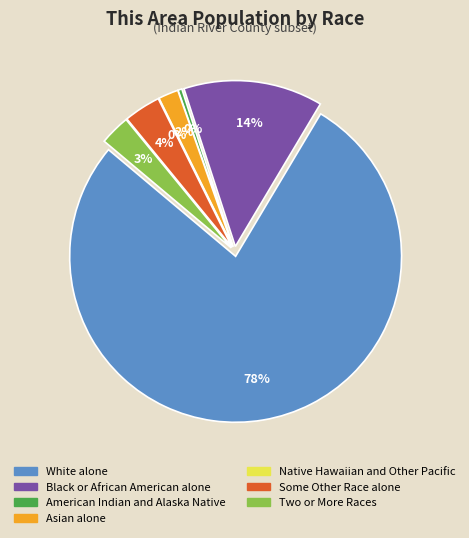

How many segments does this pie chart have?

7